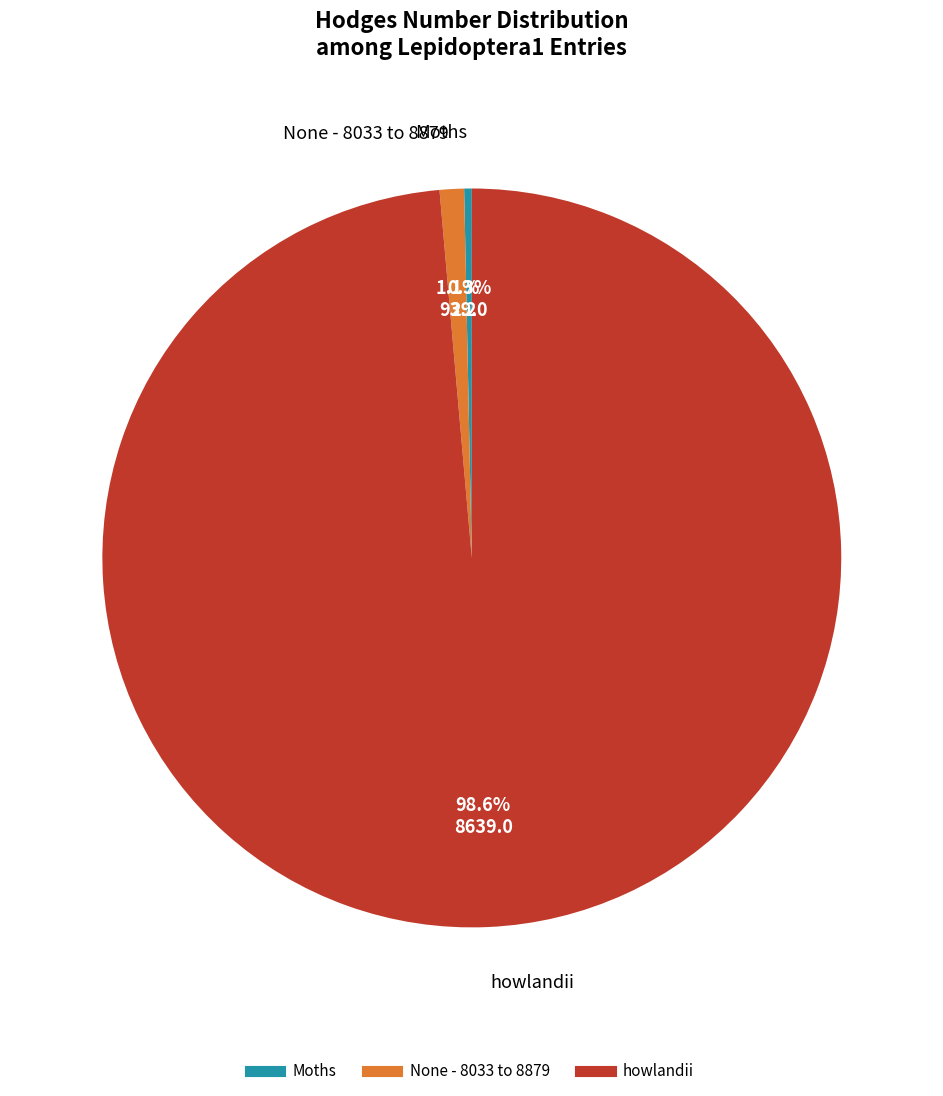

What is the ratio of the value at Moths to the value at None - 8033 to 8879?

0.3